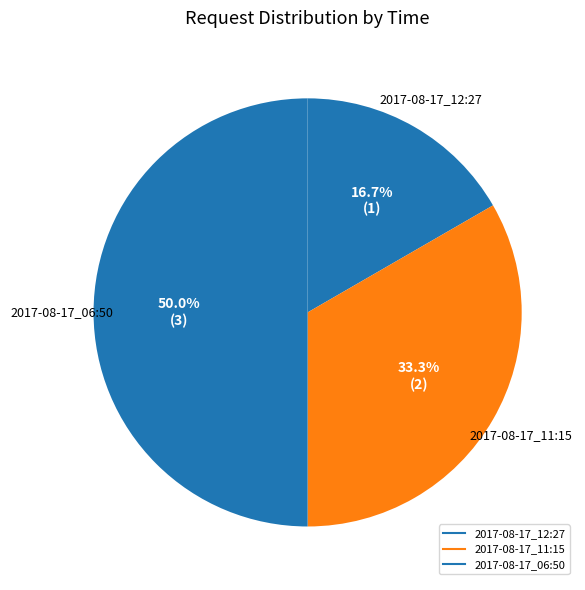

Does 2017-08-17_11:15 represent more than half of the total?

No